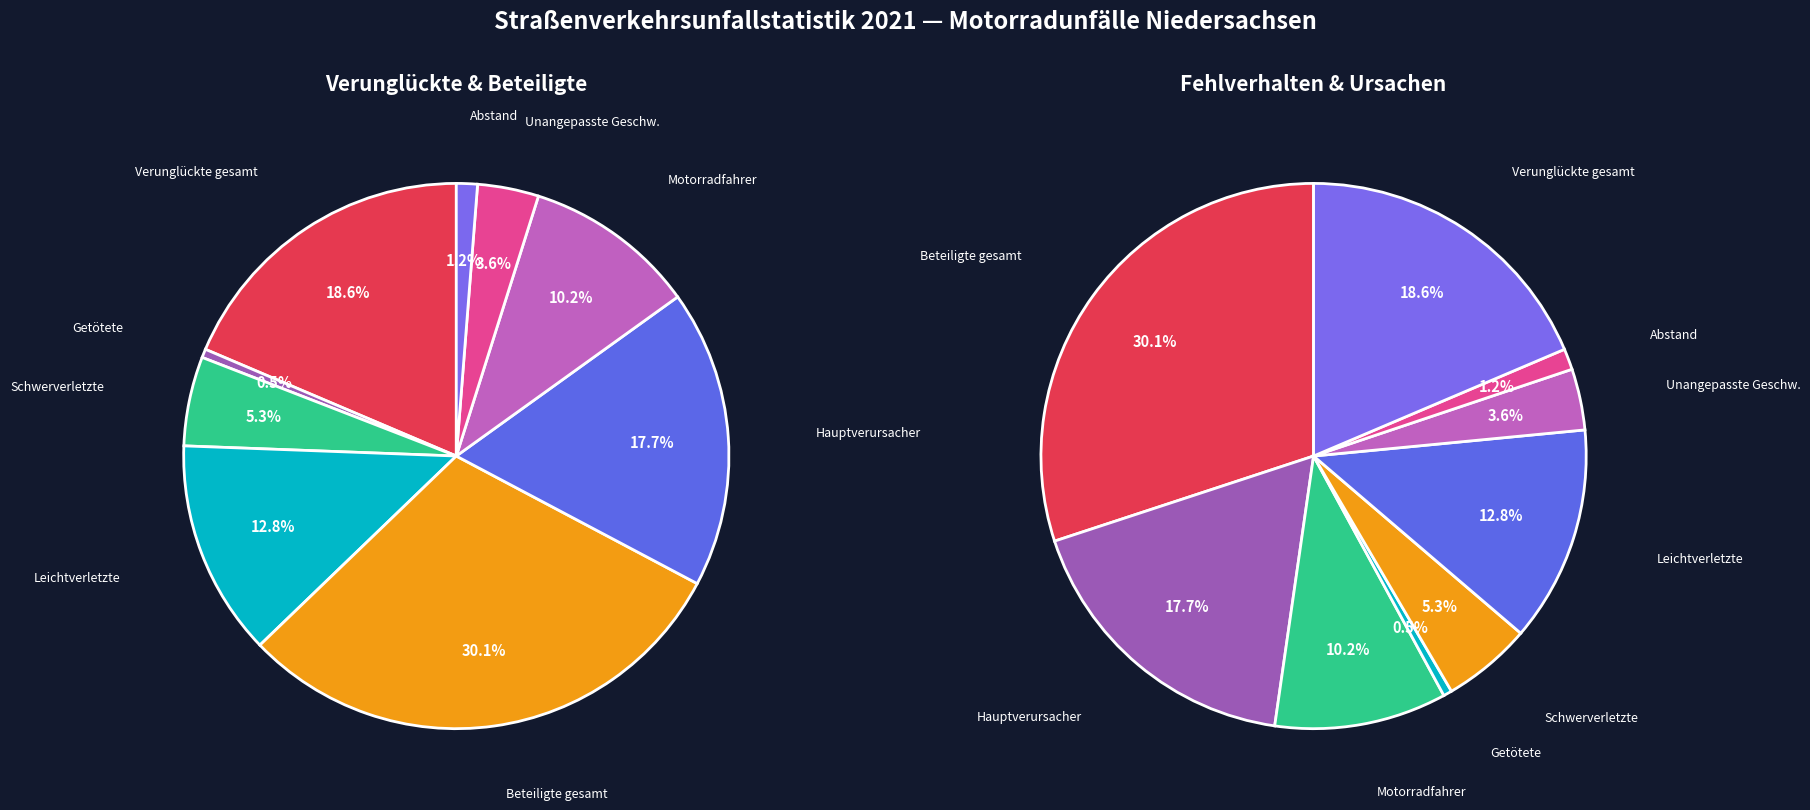

Count the number of slices in the pie.

9